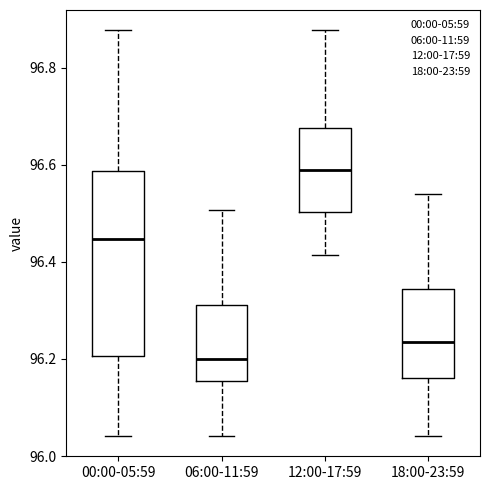

Reading left to right, read every box against the y-axis: the position of its median line, the range the box covers, and the ends of its whiskers. The values are not printed on the chart, so give them approximately, as read against the axis.

00:00-05:59: median 96.44, box 96.20 to 96.58, whiskers 96.04 to 96.88
06:00-11:59: median 96.20, box 96.16 to 96.32, whiskers 96.04 to 96.50
12:00-17:59: median 96.58, box 96.50 to 96.68, whiskers 96.42 to 96.88
18:00-23:59: median 96.24, box 96.16 to 96.34, whiskers 96.04 to 96.54